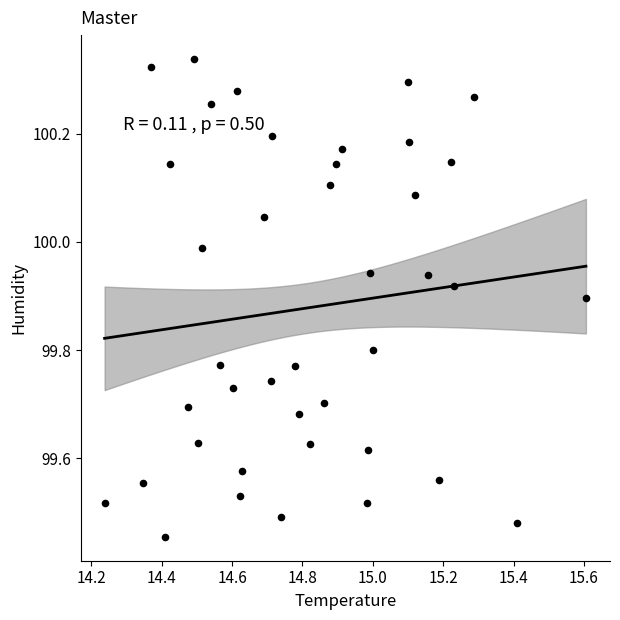

What is the range of Y values (max minus min)?

0.9